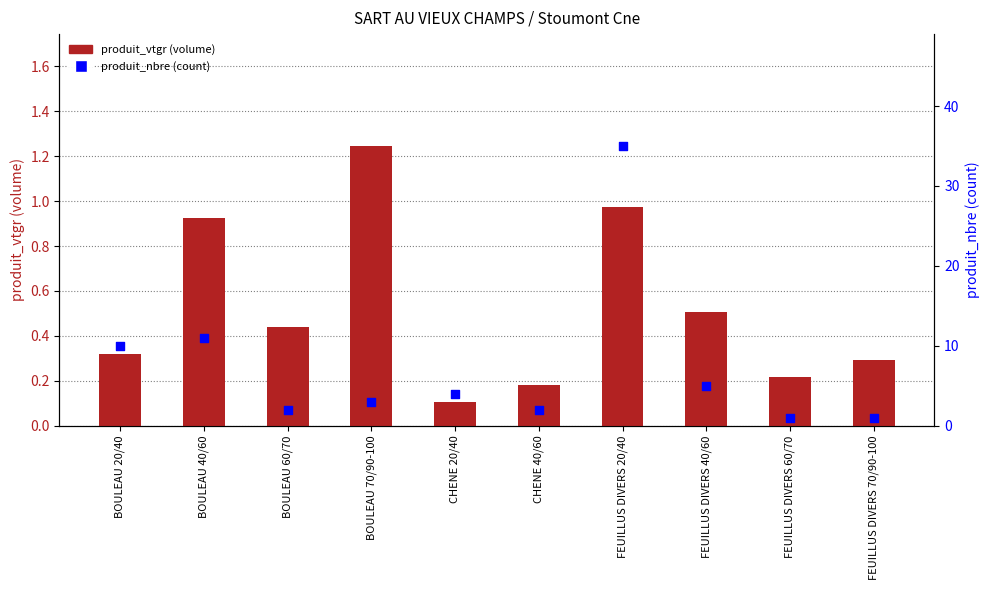

What is the total value across all series at CHENE 20/40?

4.1